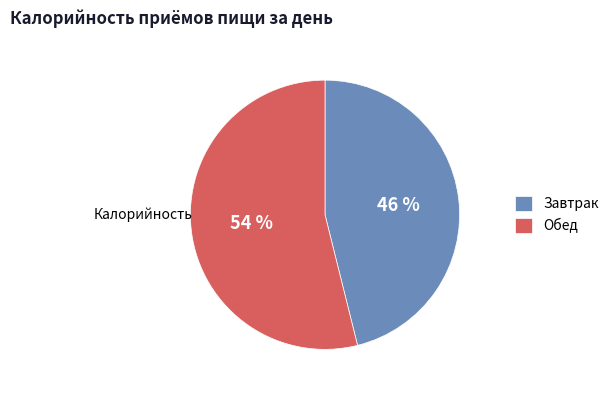

To the nearest percent, what is the average slice percentage?

50%